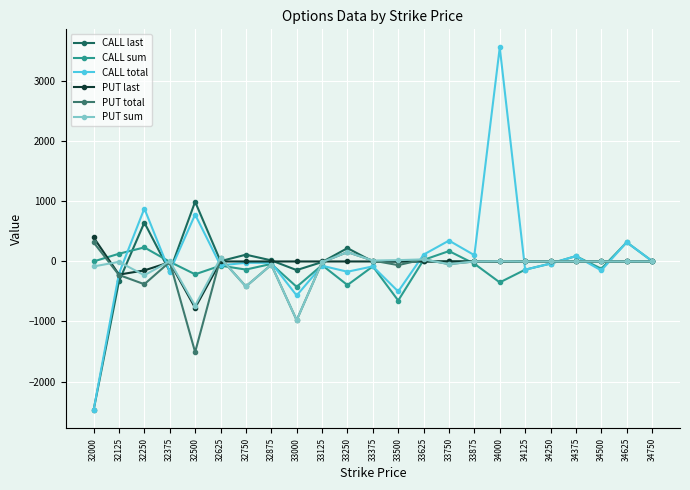

What are all the series names shown in the legend?

CALL last, CALL sum, CALL total, PUT last, PUT total, PUT sum